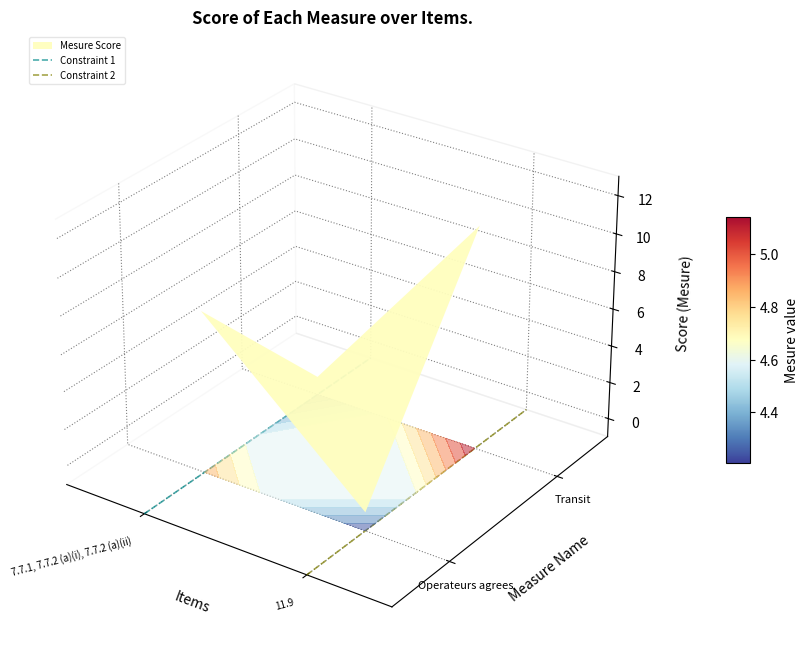

List the series in order of their overall mean, lowest first.

Constraint 2, Constraint 1